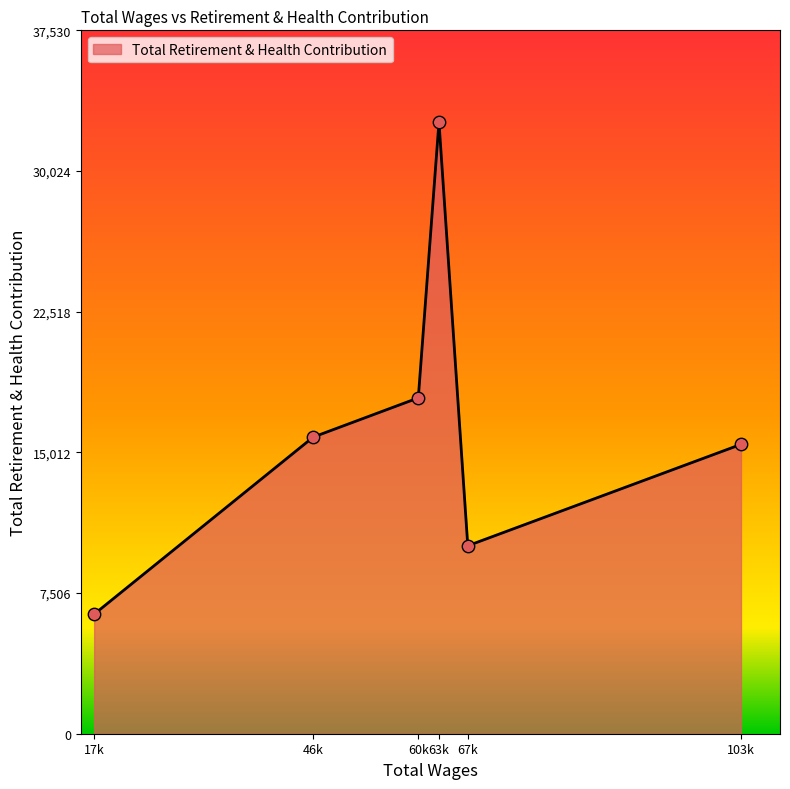

What is the change in value from 63k to 67k?

-22605